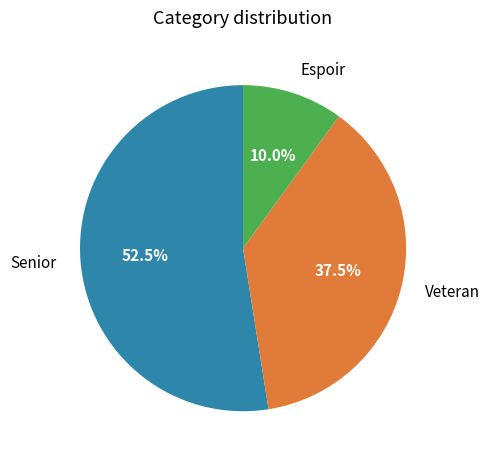

Is Senior the majority of the pie?

Yes